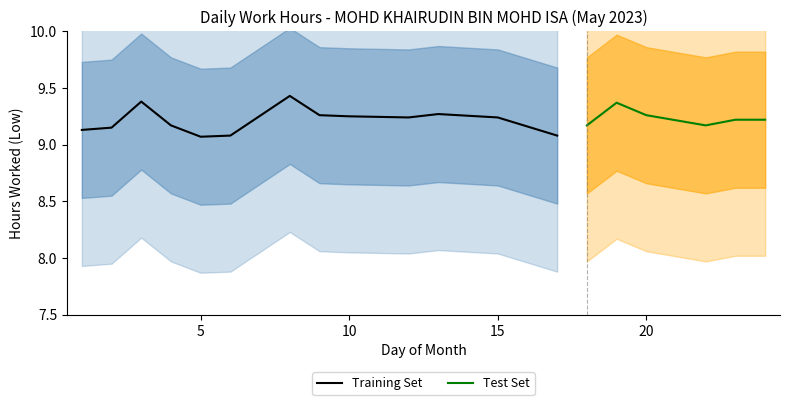

At which label does Low reach its minimum?

5